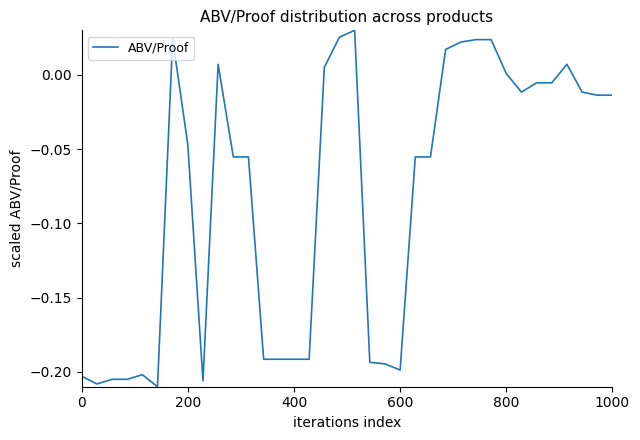

Does the chart have visible grid lines?

No